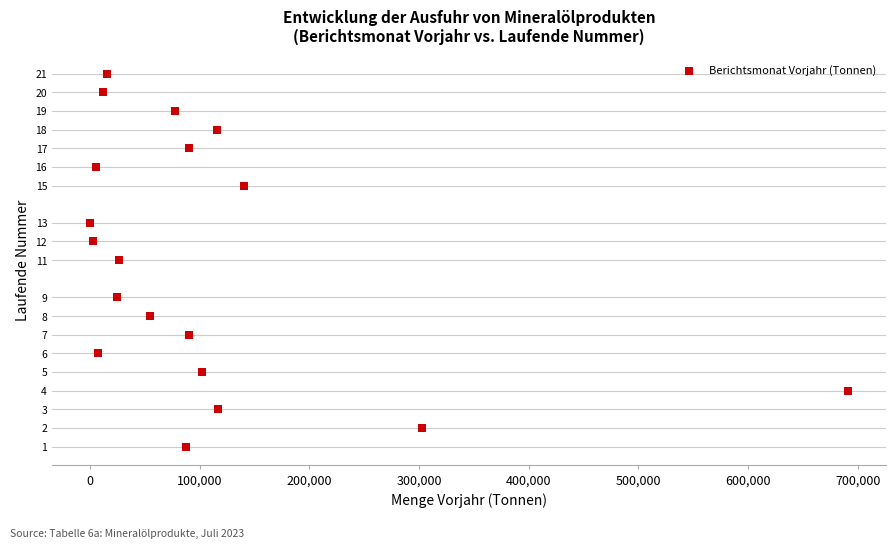

What is the range of X values (max minus min)?

691111